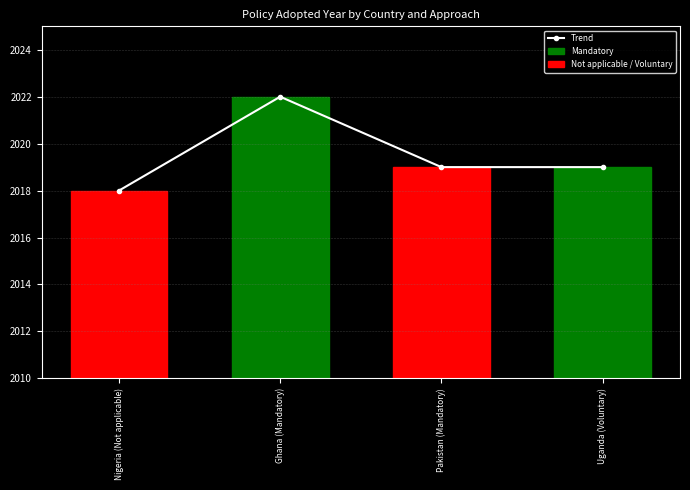

What is the smallest value displayed?

2018